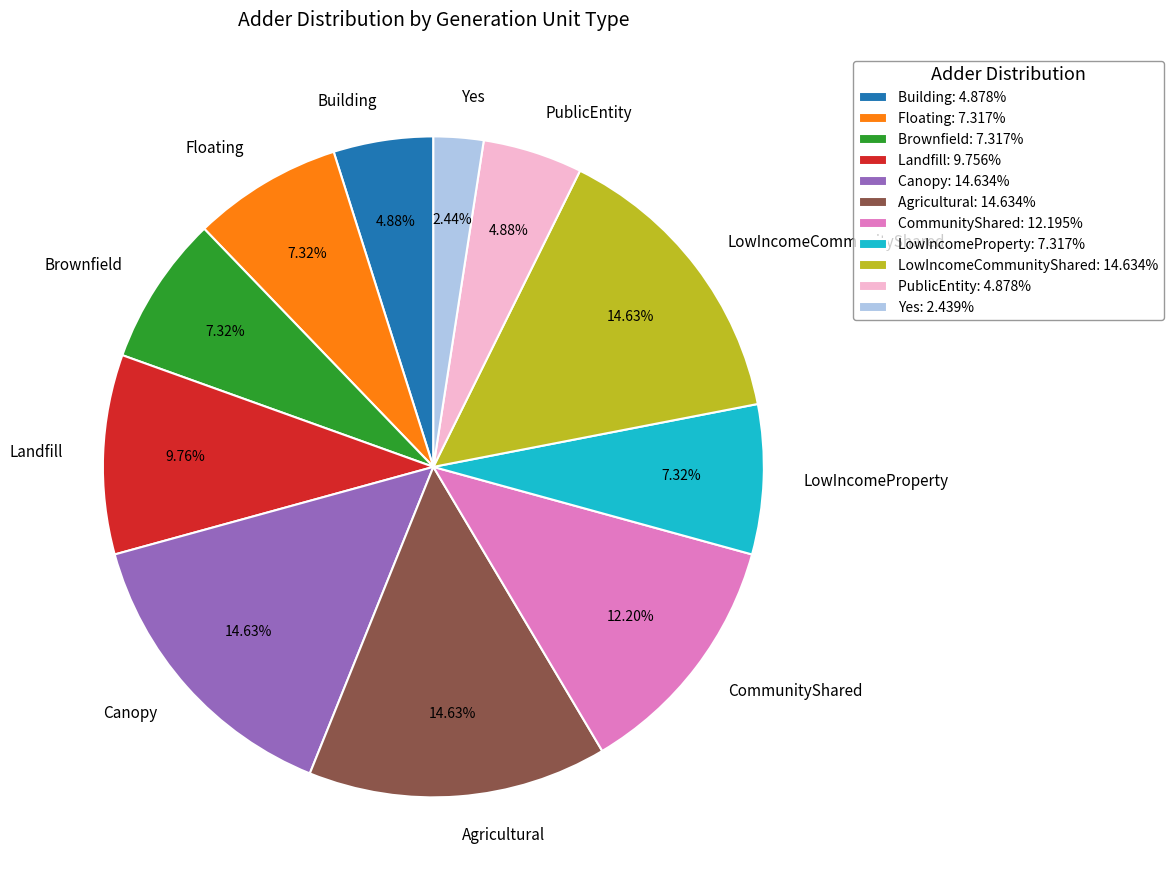

How many slices are in this pie chart?

11